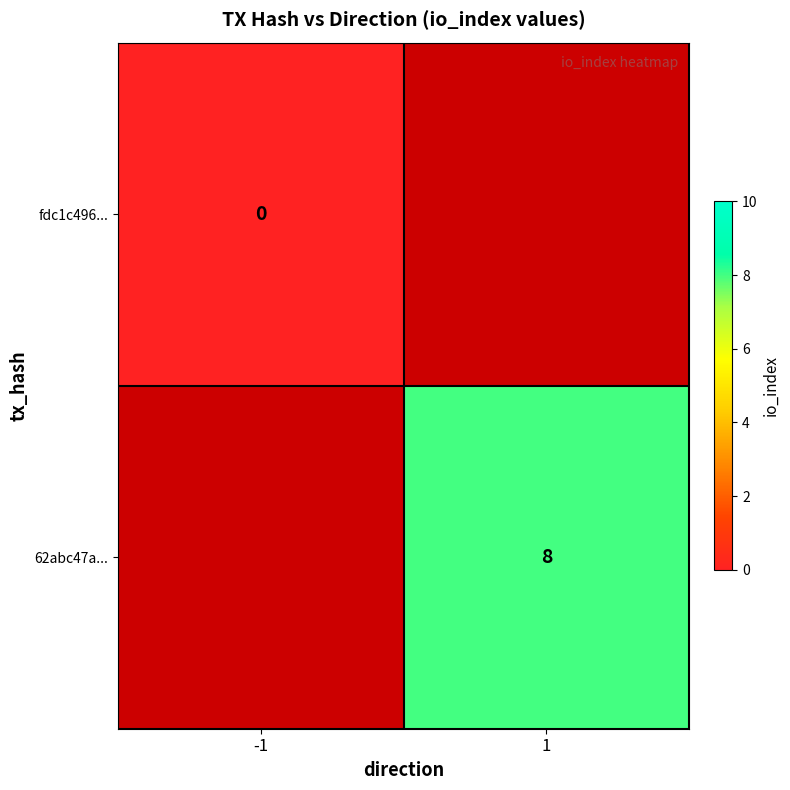

What is the maximum value shown in the chart?

8.0